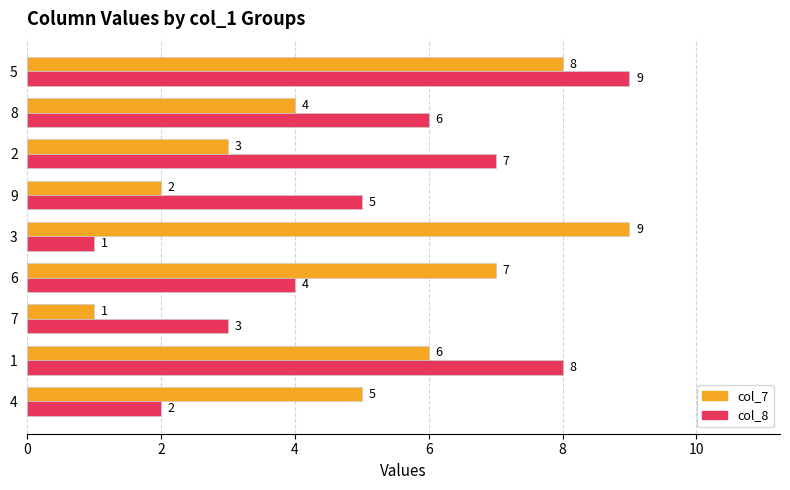

What is the total value across all series at 8?

10